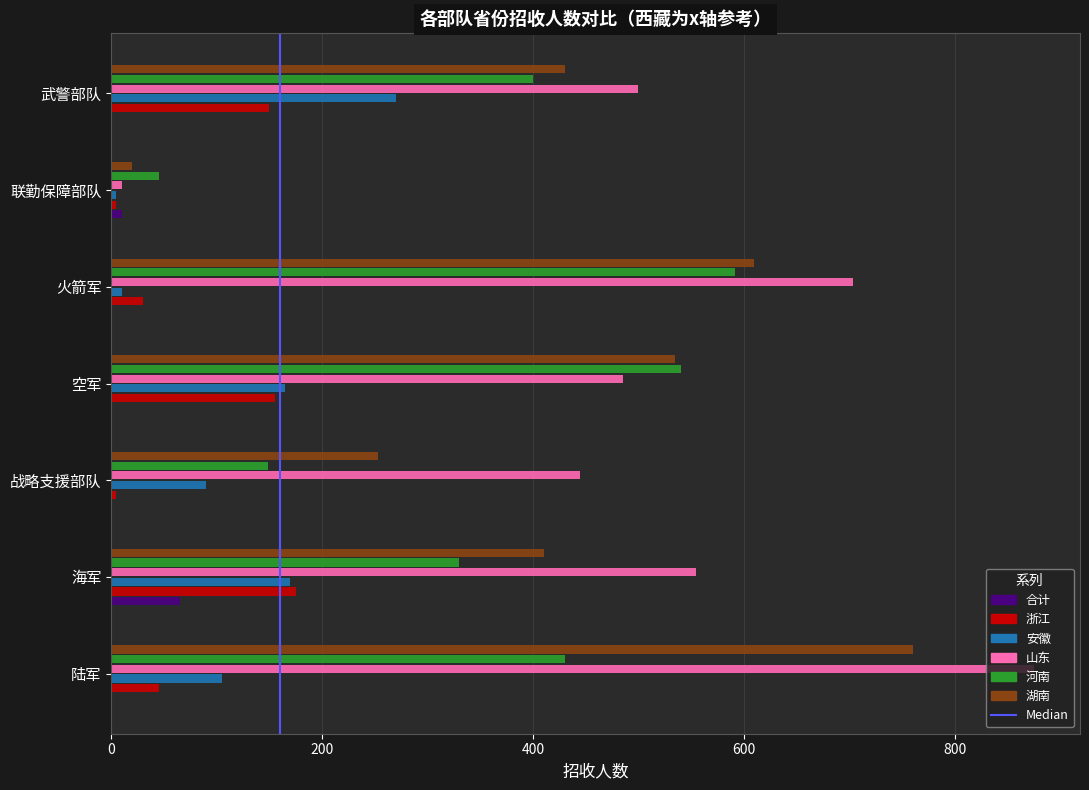

The value of 浙江 at 武警部队 is 200. True or false?

False